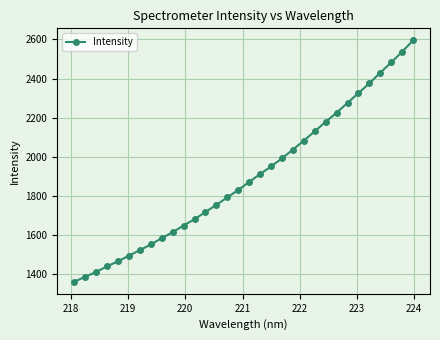

True or false: the data has more than 2 interior local peaks.

False